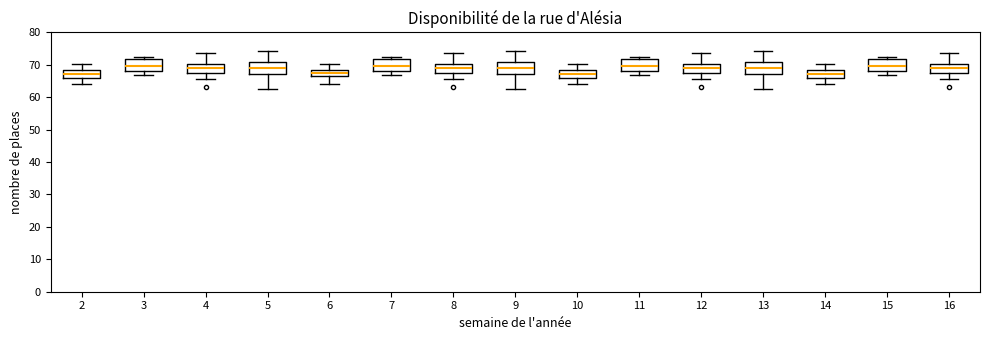

Reading left to right, read every box against the y-axis: the position of its median line, the range the box covers, and the ends of its whiskers. The values are not printed on the chart, so give them approximately, as read against the axis.

2: median 67, box 66 to 68, whiskers 64 to 70
3: median 70, box 68 to 72, whiskers 67 to 73
4: median 69, box 68 to 70, whiskers 66 to 74
5: median 69, box 67 to 71, whiskers 63 to 74
6: median 68 (inside the box), box 67 to 68, whiskers 64 to 70
7: median 70, box 68 to 72, whiskers 67 to 73
8: median 69, box 68 to 70, whiskers 66 to 74
9: median 69, box 67 to 71, whiskers 63 to 74
10: median 67, box 66 to 68, whiskers 64 to 70
11: median 70, box 68 to 72, whiskers 67 to 73
12: median 69, box 68 to 70, whiskers 66 to 74
13: median 69, box 67 to 71, whiskers 63 to 74
14: median 67, box 66 to 68, whiskers 64 to 70
15: median 70, box 68 to 72, whiskers 67 to 73
16: median 69, box 68 to 70, whiskers 66 to 74